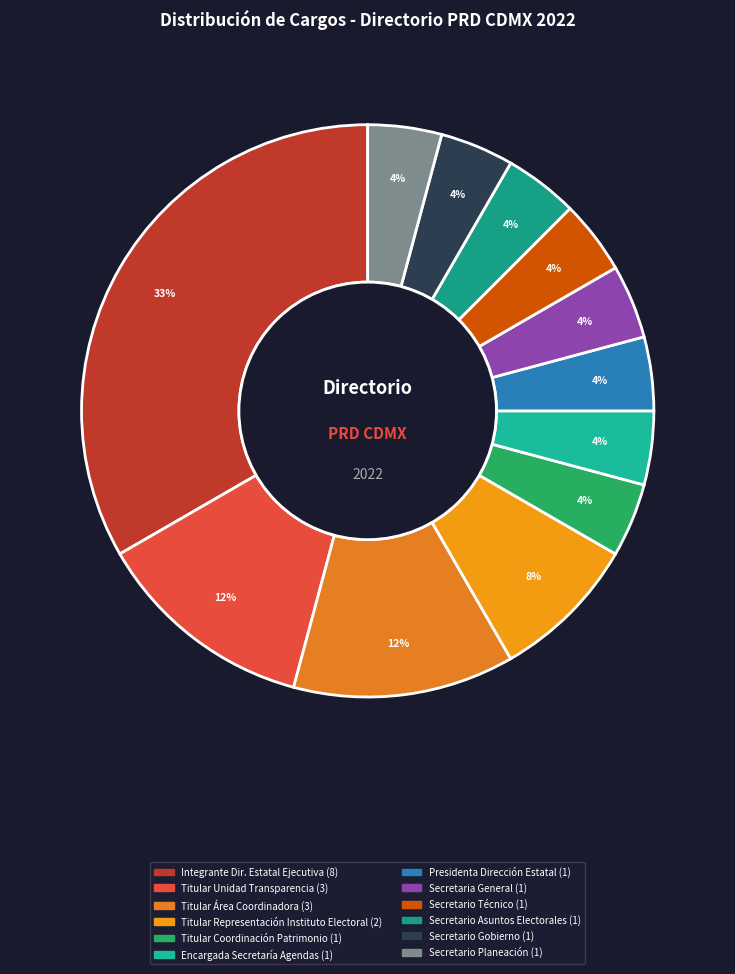

How many segments does this pie chart have?

12